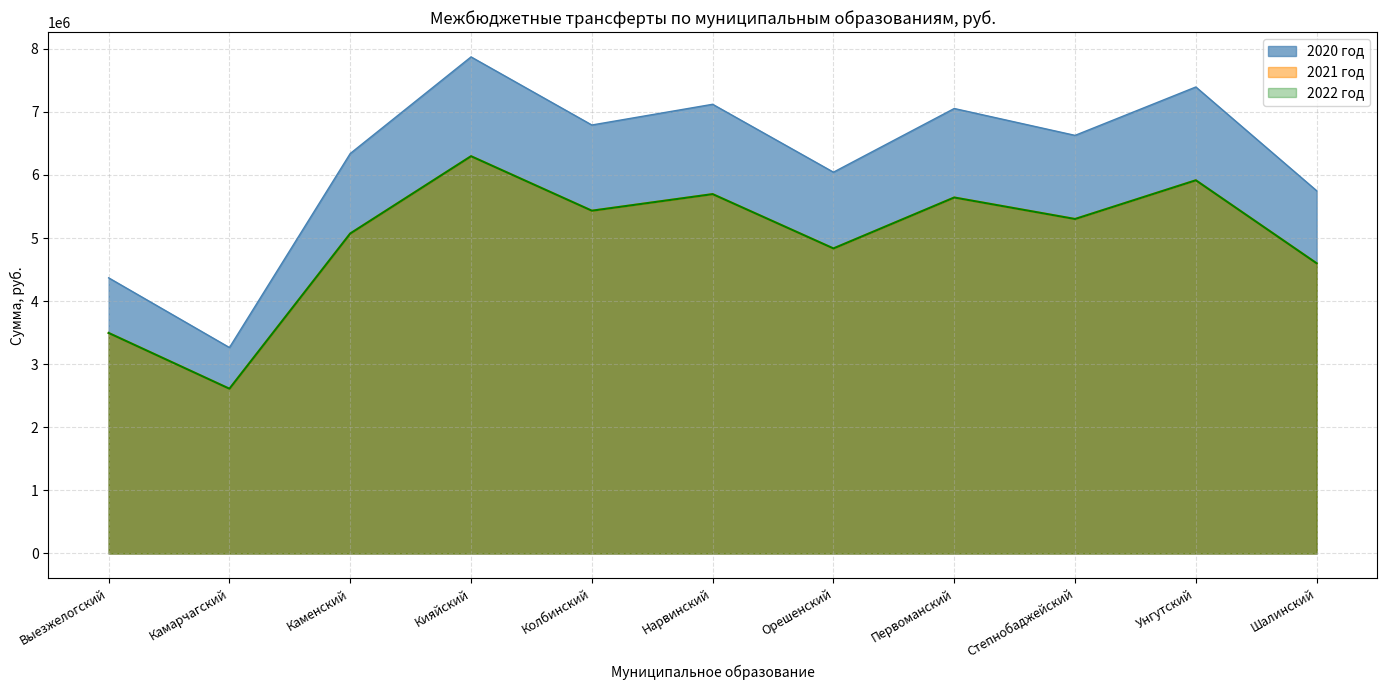

Is the value of 2021 год at Первоманский greater than the value of 2020 год at Степнобаджейский?

No